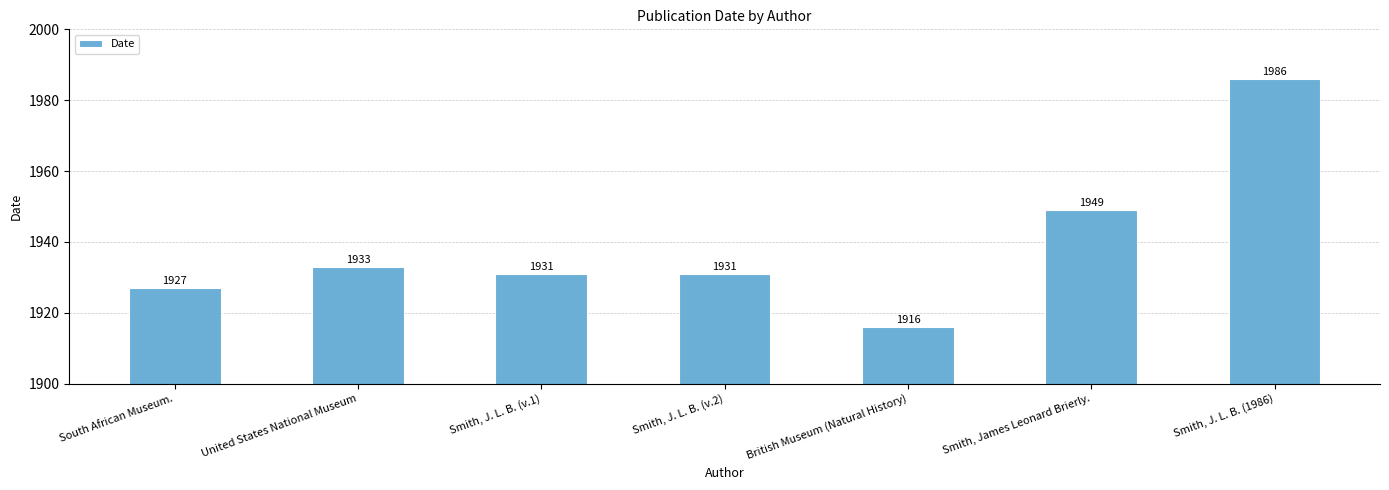

Is it true that the value at Smith, J. L. B. (v.2) is 1931?

True